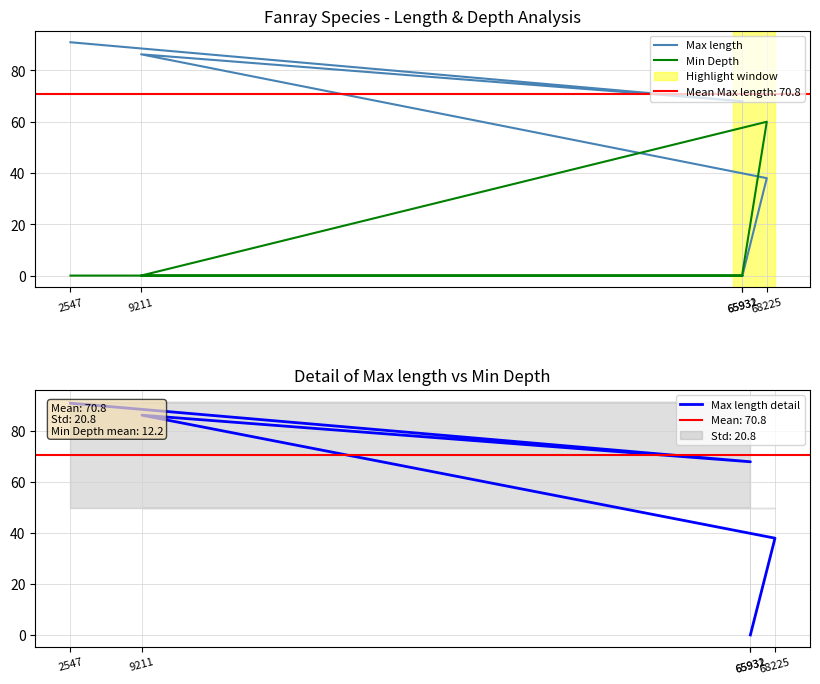

How many data points in Max length detail are less than 68?

2